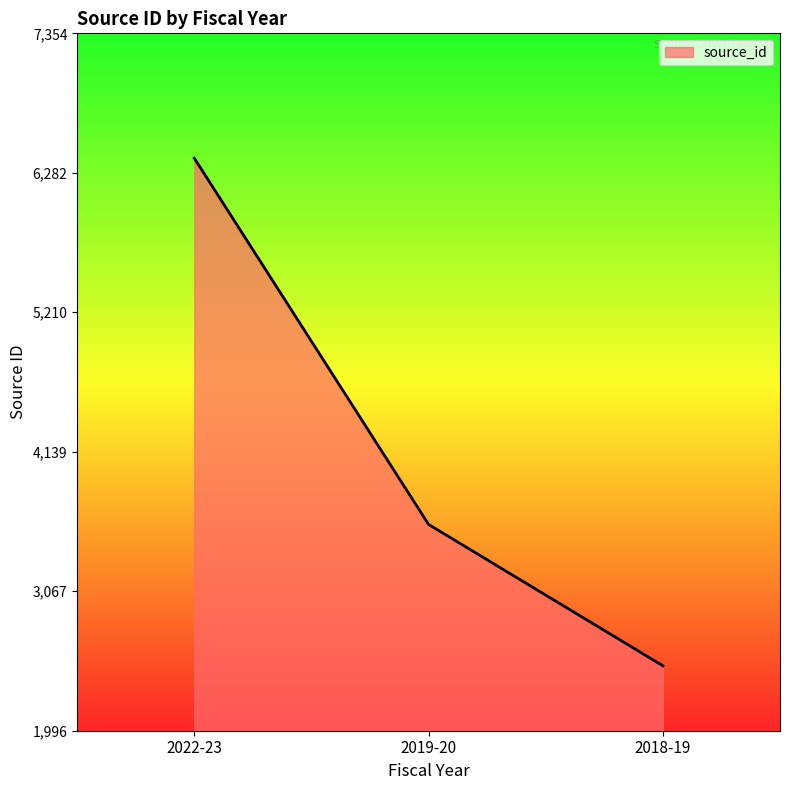

How many lines are shown in the chart?

1